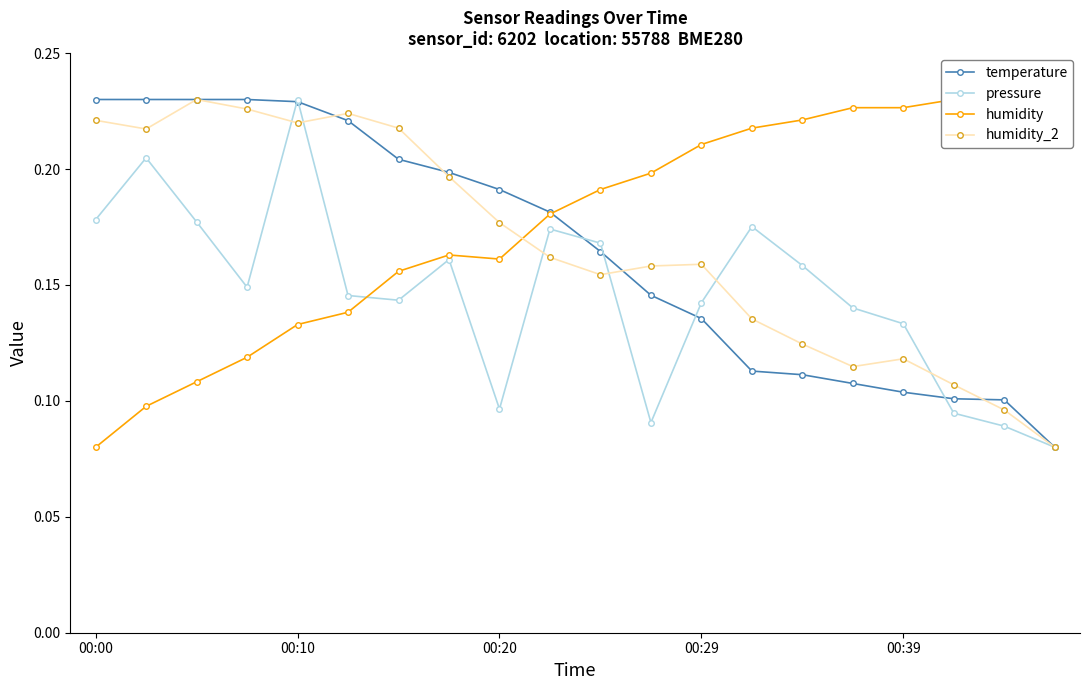

What are all the series names shown in the legend?

temperature, pressure, humidity, humidity_2